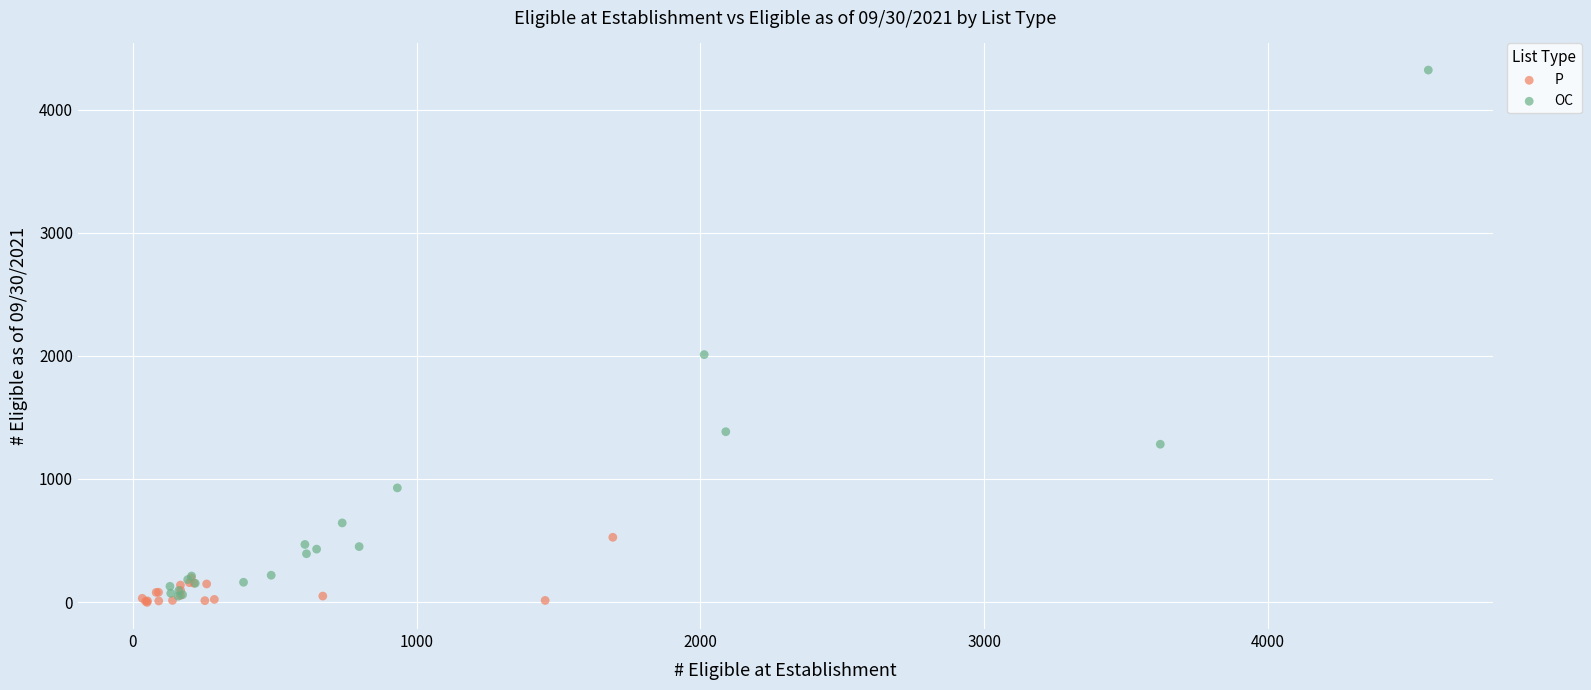

Which series has the largest Y range (max minus min)?

OC